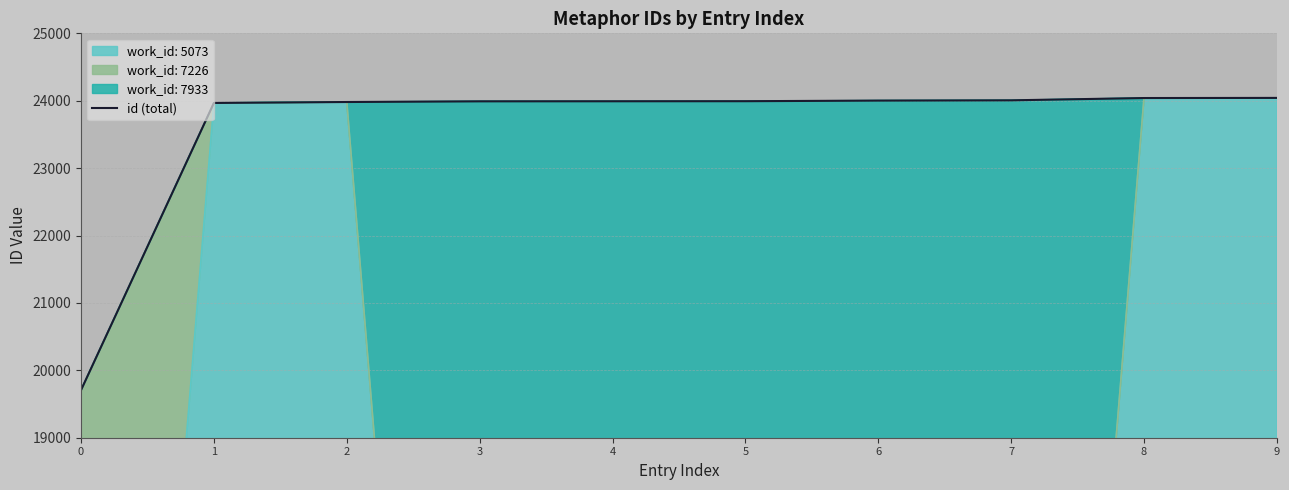

List the labels in order of value, smallest first.

0, 1, 2, 3, 4, 5, 6, 7, 8, 9